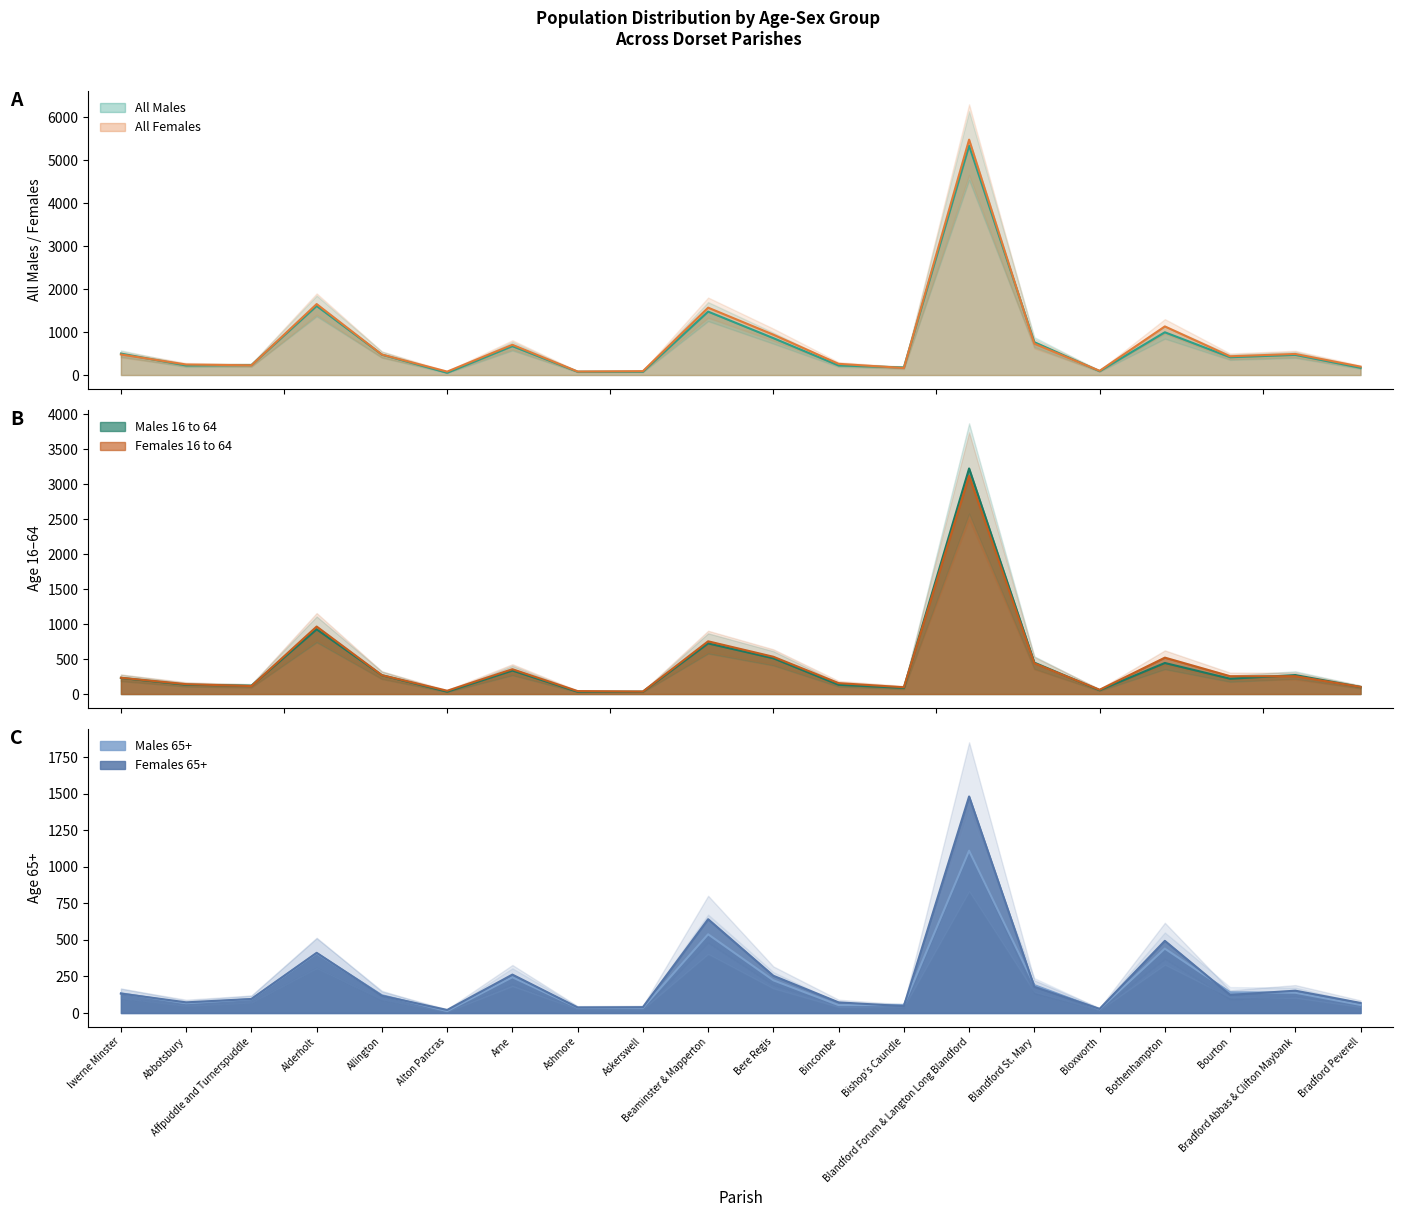

What is the spread (max minus min) of values at Bradford Abbas & Clifton Maybank?

352